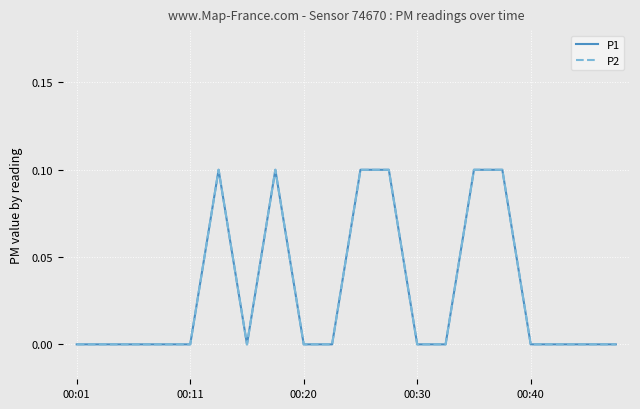

Does the chart display data point markers on the line(s)?

No